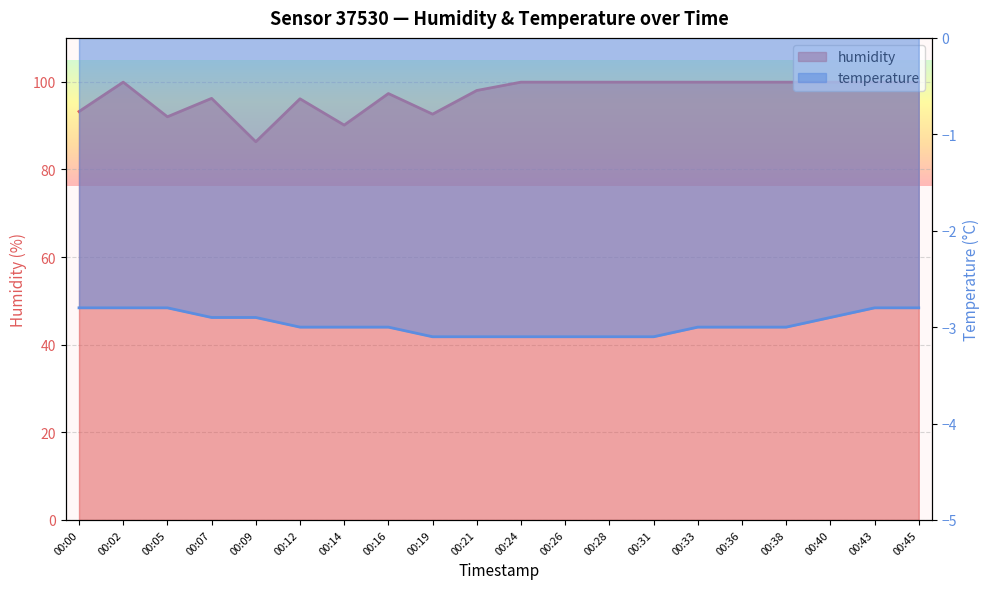

True or false: temperature and humidity cross at least once.

False